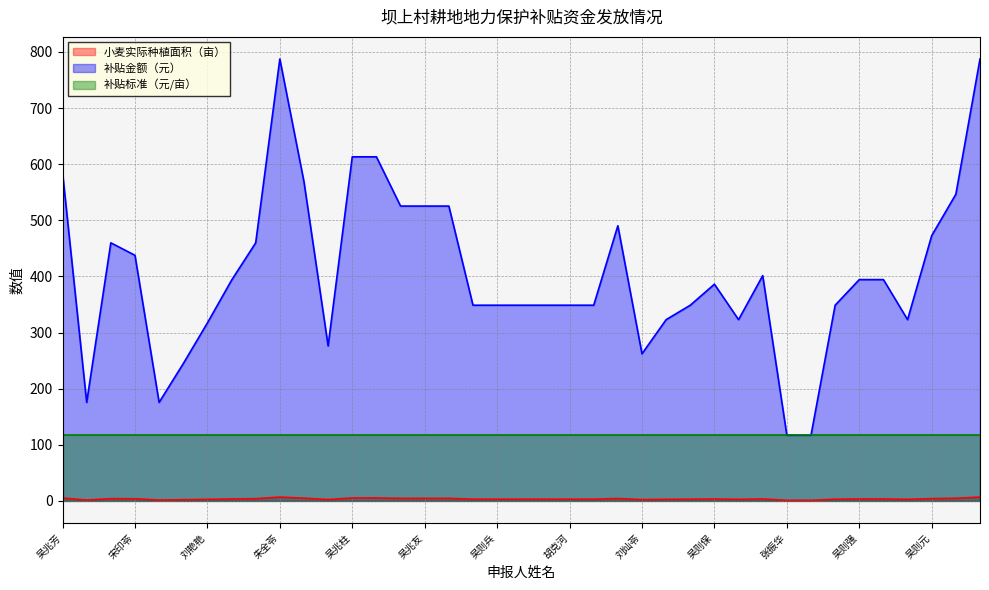

True or false: 补贴金额（元） and 小麦实际种植面积（亩） cross at least once.

False